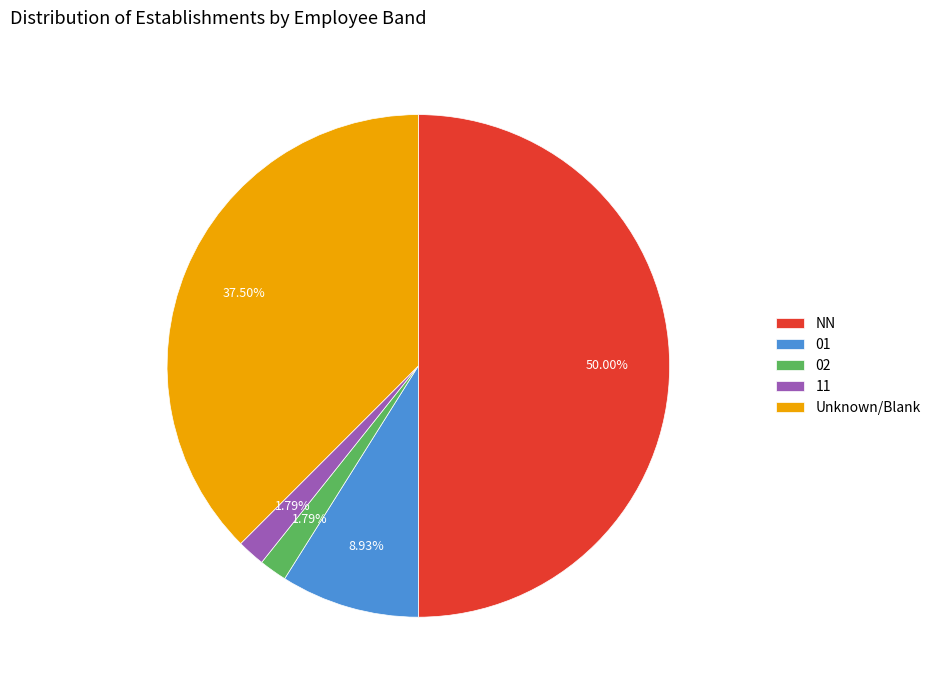

What percentage do 02 and 01 together represent?

10.7%